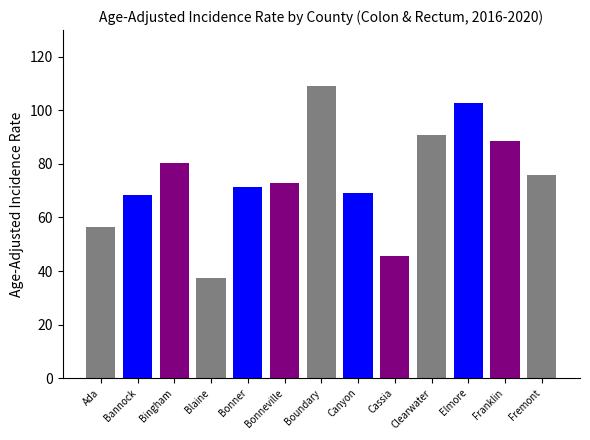

Count the number of data series in this chart.

1